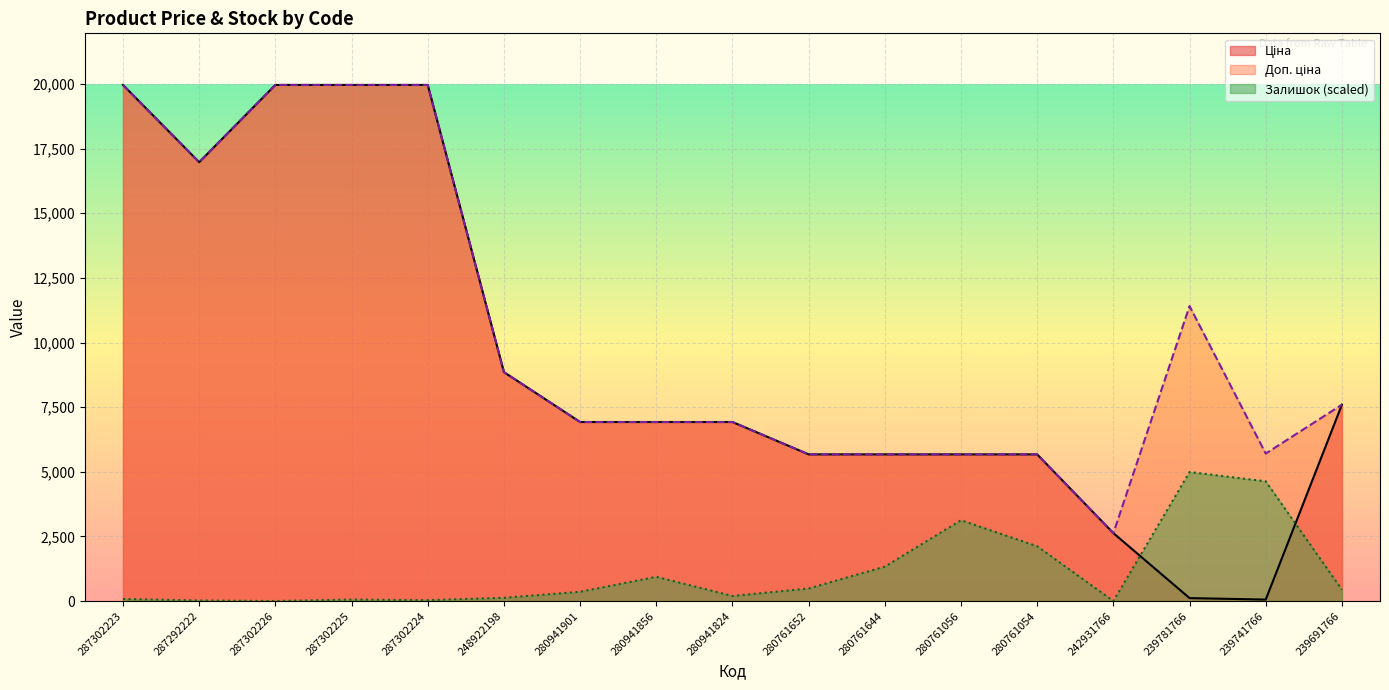

The value of Залишок at 287302226 is 0.0. True or false?

True